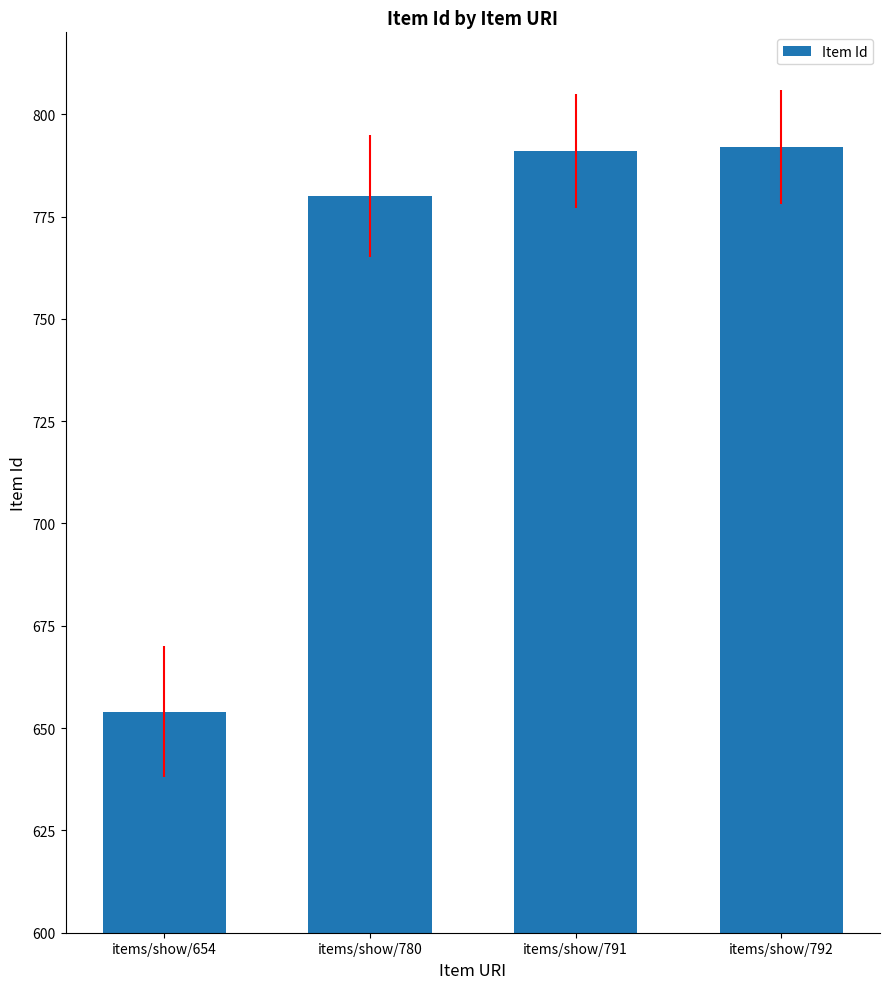

What is the minimum value shown in the chart?

654